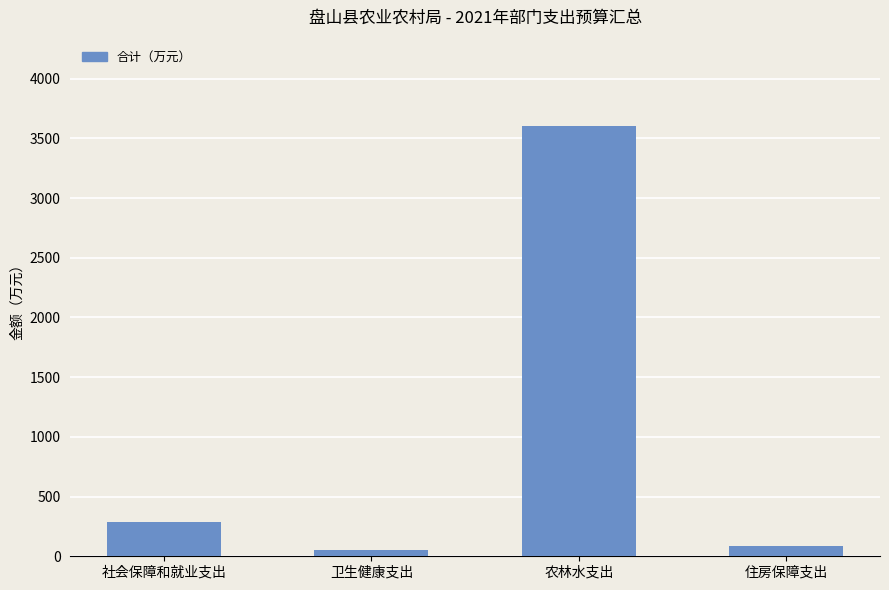

Which label corresponds to the largest value in the chart?

农林水支出